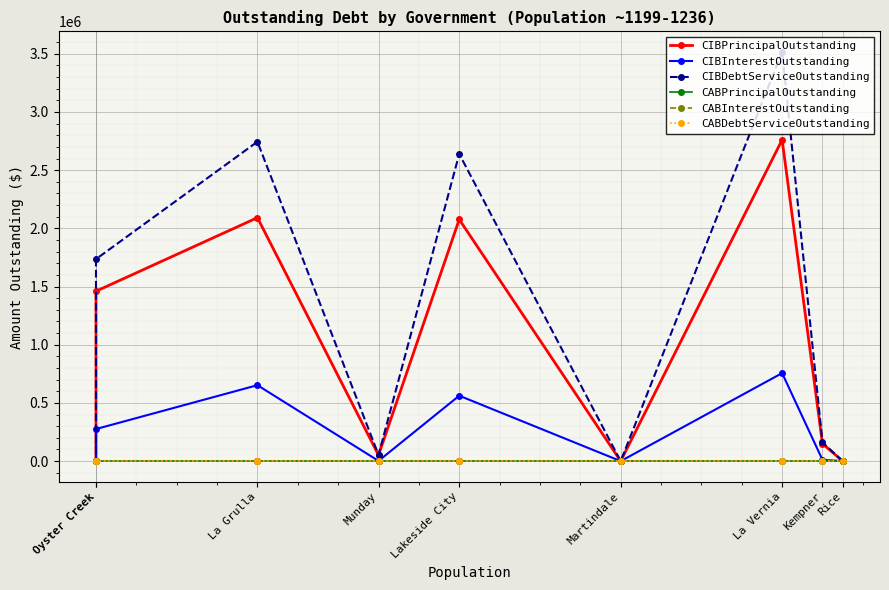

At how many categories does at least one series exceed 696186?

4